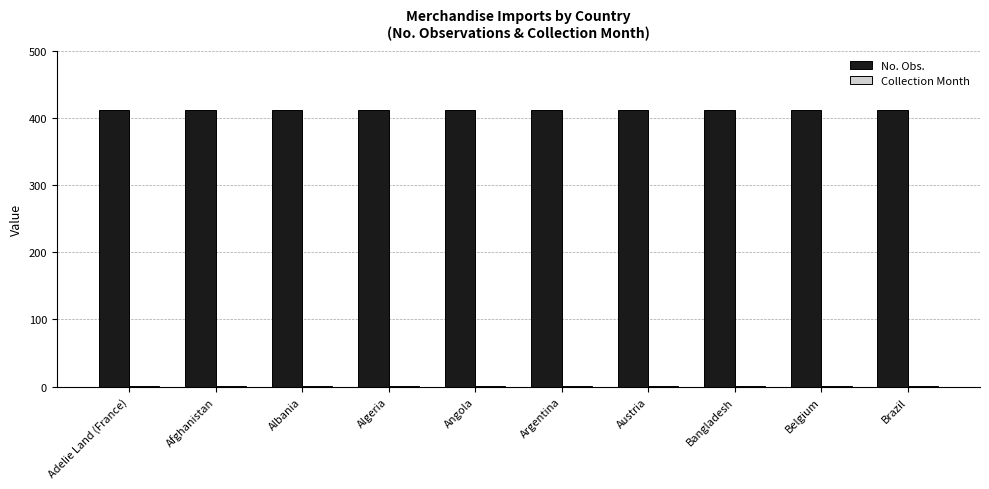

True or false: No. Obs. has a value of 604 at Angola.

False